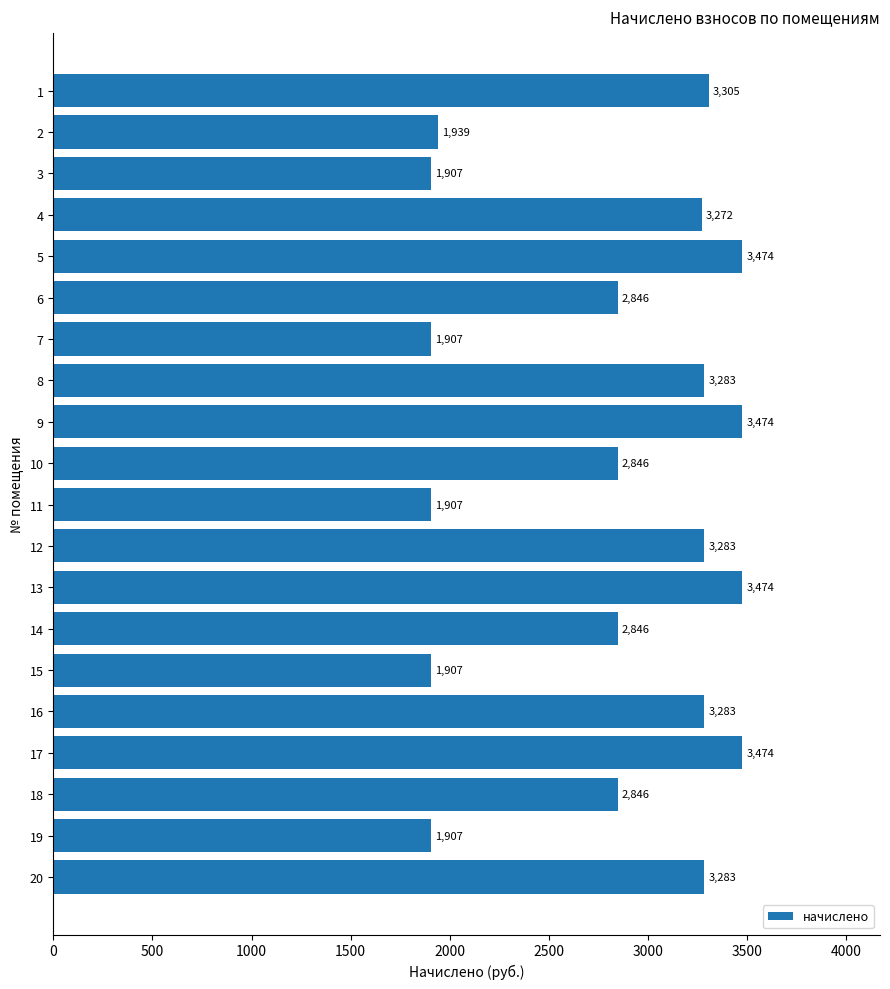

What is the value of the 15th bar from the top?

1906.6